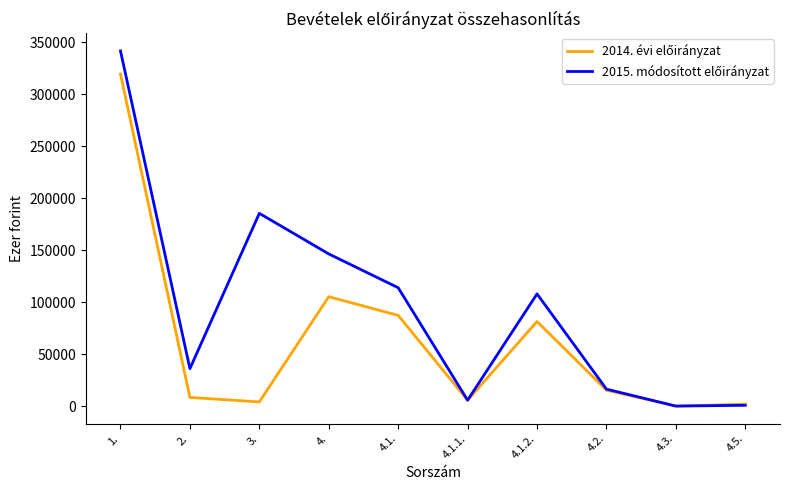

Does the chart have visible grid lines?

No